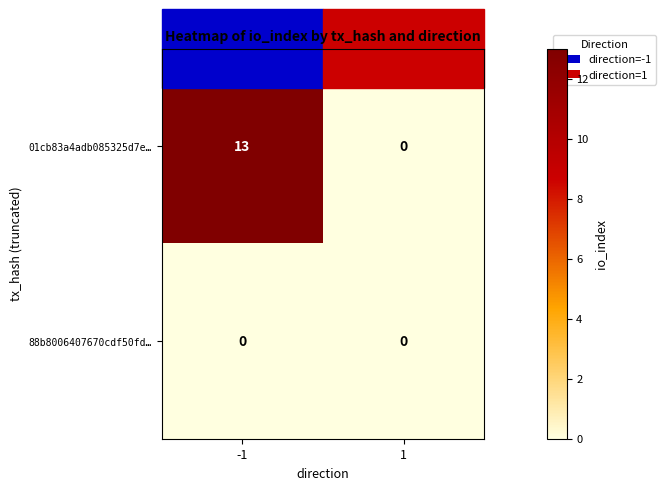

List the series in order of their peak value, highest first.

01cb83a4adb085325d7e…, 88b8006407670cdf50fd…